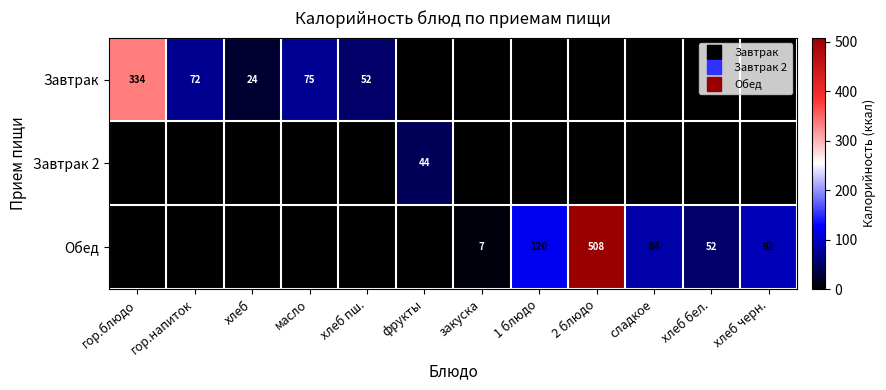

Where is Завтрак 2 nearest to the value 22?

гор.блюдо